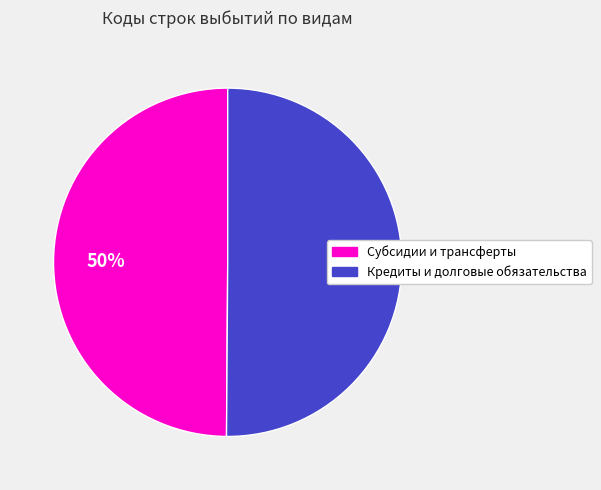

To the nearest percent, what is the average slice percentage?

50%